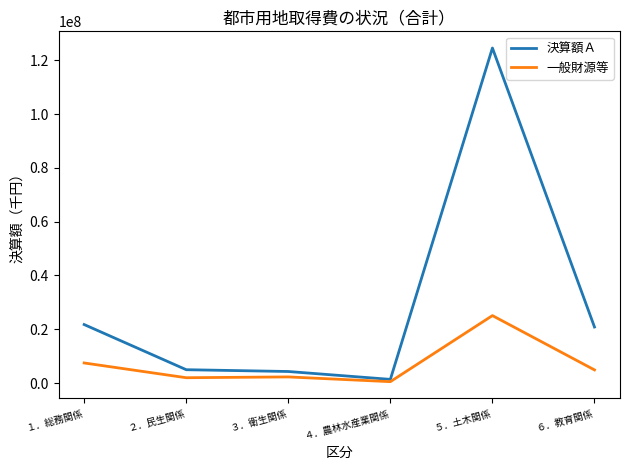

At which category is the sum across all series the highest?

５．土木関係